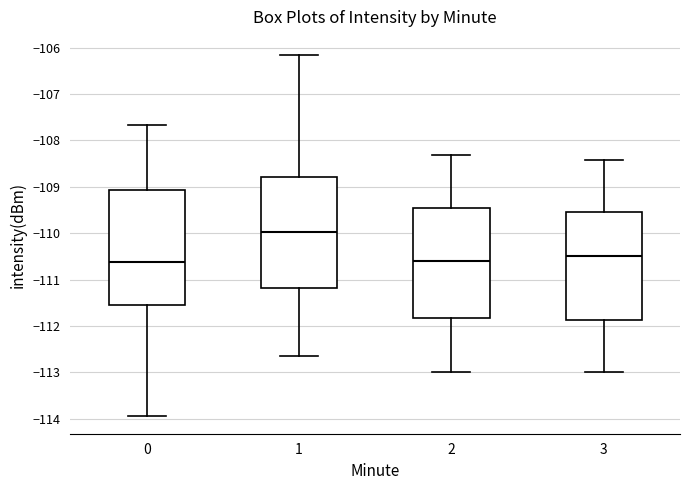

Reading left to right, read every box against the y-axis: the position of its median line, the range the box covers, and the ends of its whiskers. The values are not printed on the chart, so give them approximately, as read against the axis.

0: median -110.6, box -111.6 to -109.1, whiskers -113.9 to -107.7
1: median -110.0, box -111.2 to -108.8, whiskers -112.7 to -106.2
2: median -110.6, box -111.8 to -109.5, whiskers -113.0 to -108.3
3: median -110.5, box -111.9 to -109.5, whiskers -113.0 to -108.4